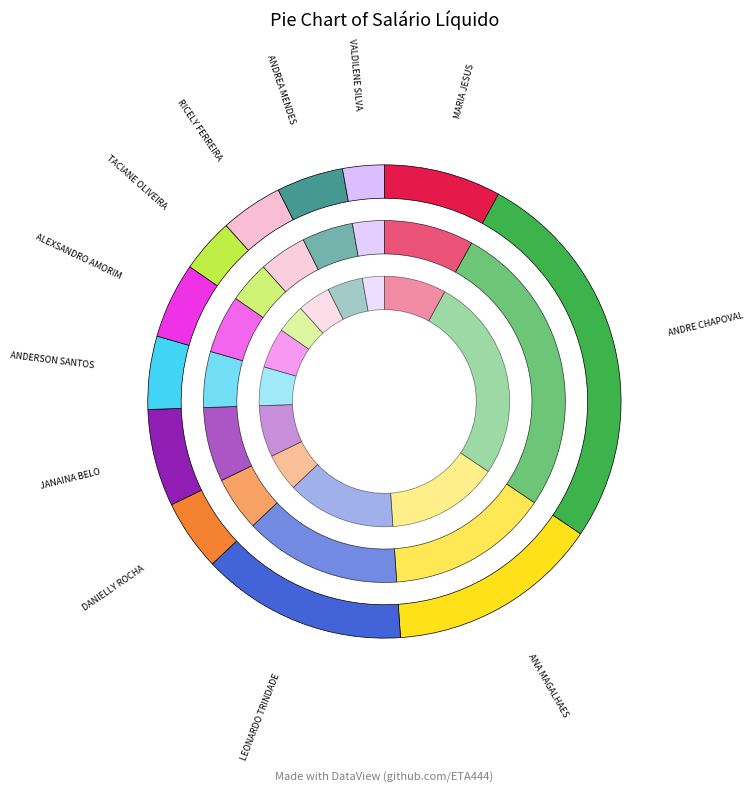

To the nearest percent, what portion does LEONARDO GONCALVES TRINDADE represent?

14%